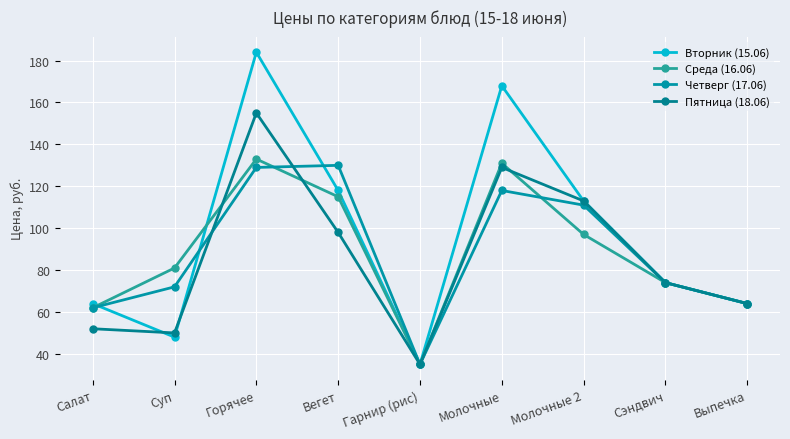

Where does the Среда (16.06) series first go above 81?

Горячее